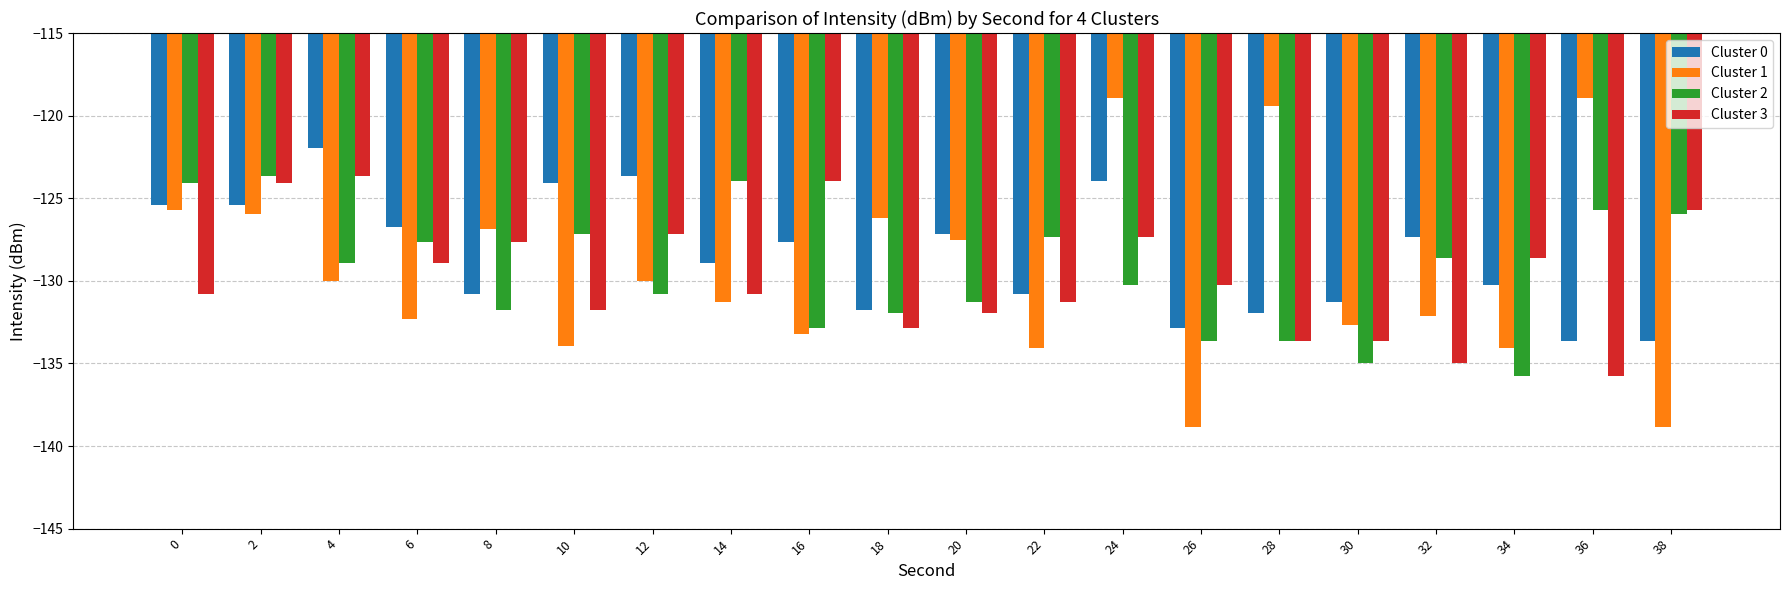

The Cluster 3 series shows -133.7 at 30. True or false?

True